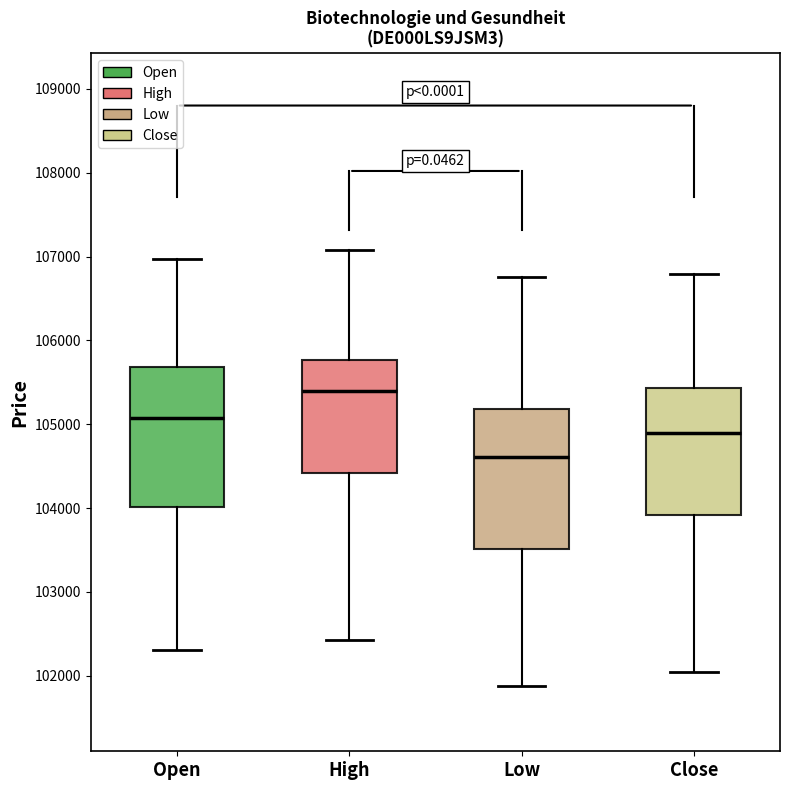

Where is the lower edge of the box for Close on the y-axis? The values are not printed on the chart, so give them approximately, as read against the axis.

103900